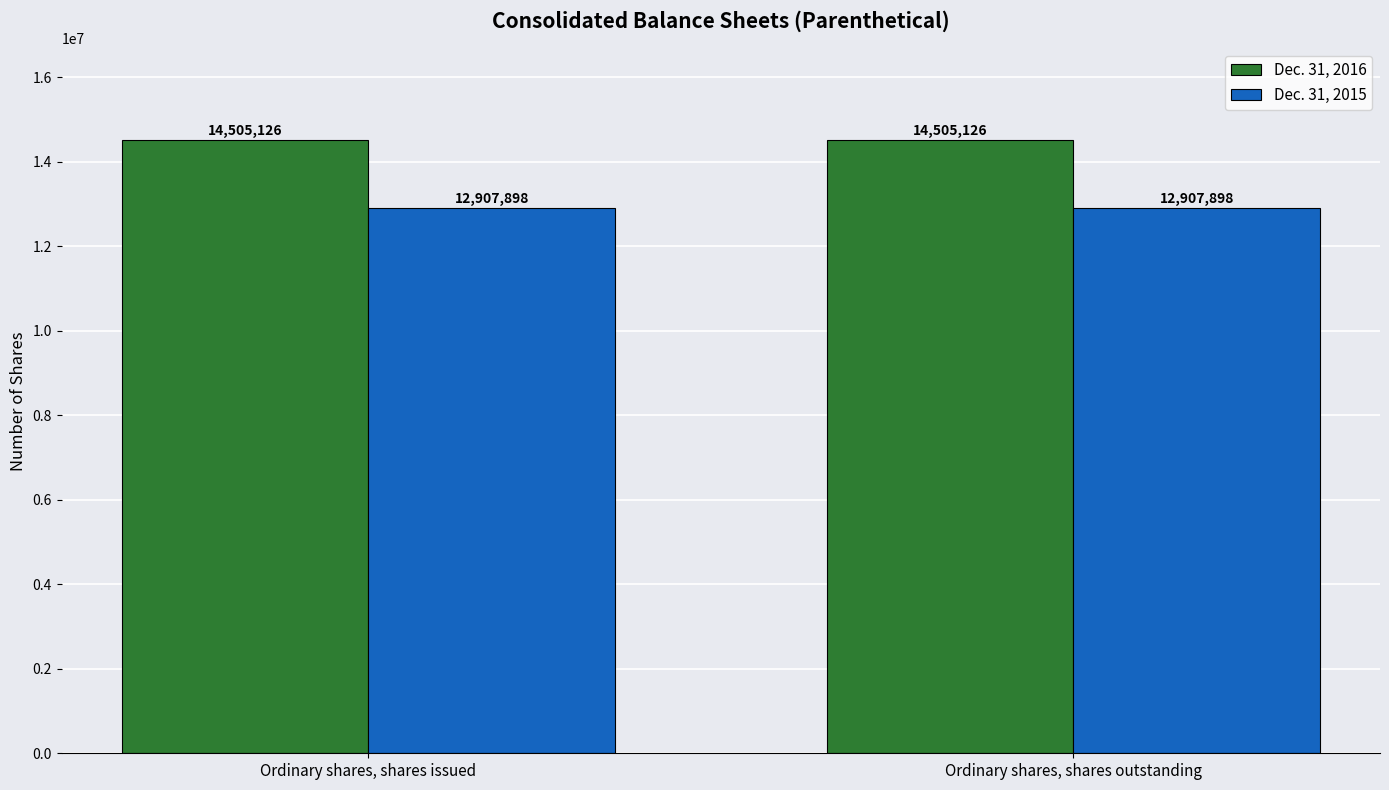

What is the greatest value displayed?

14505126